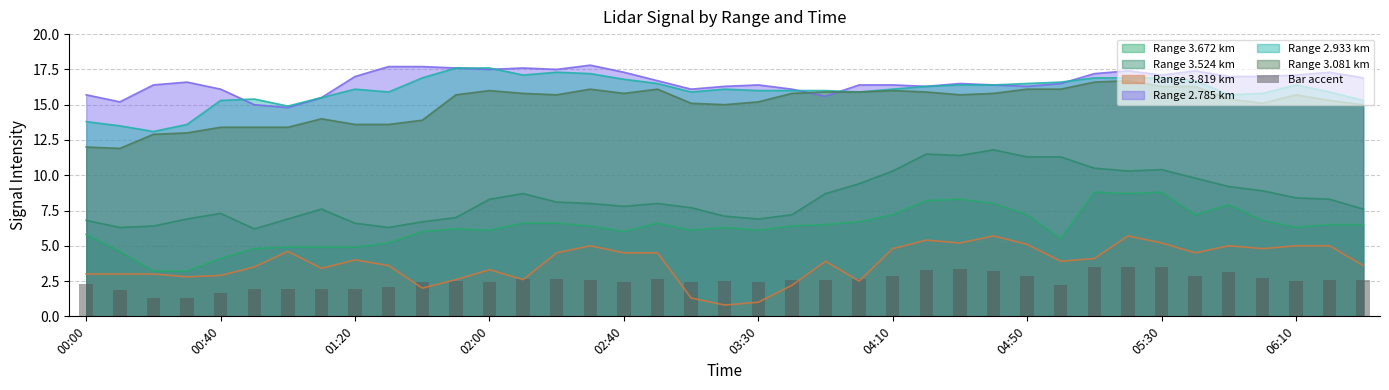

What is the highest value of the Range 2.933 km series?

17.6